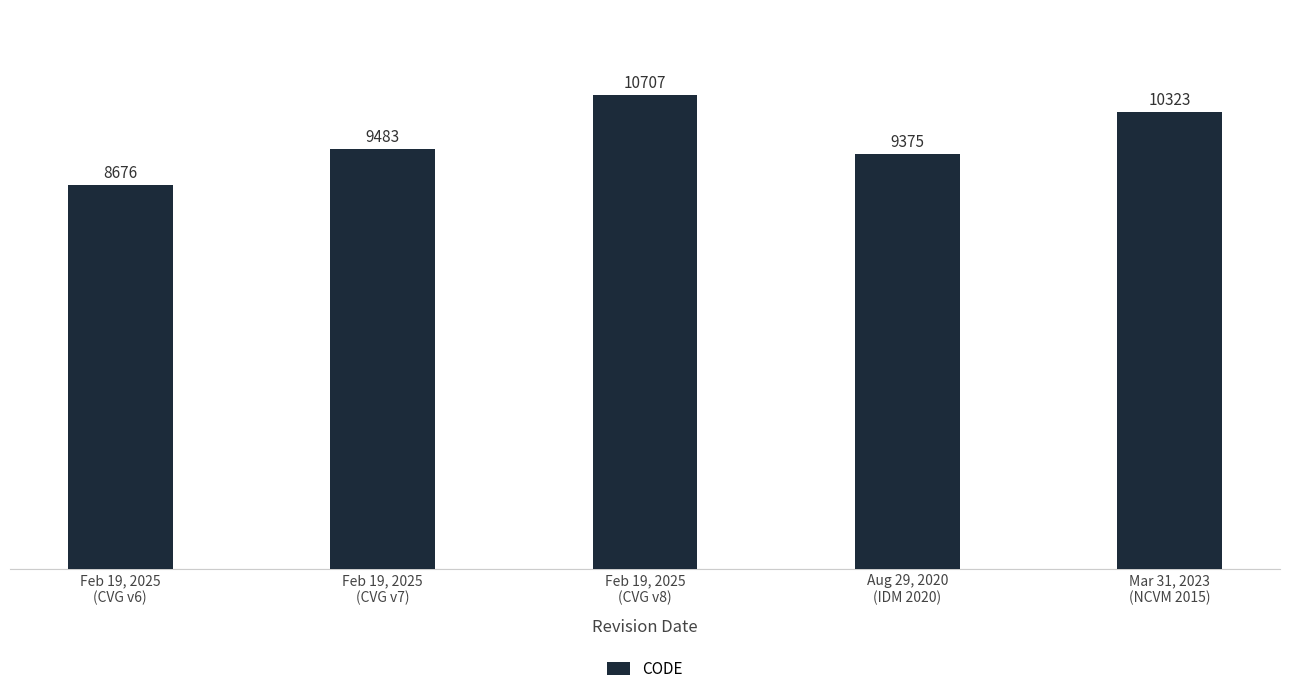

How many bars are there in total?

5